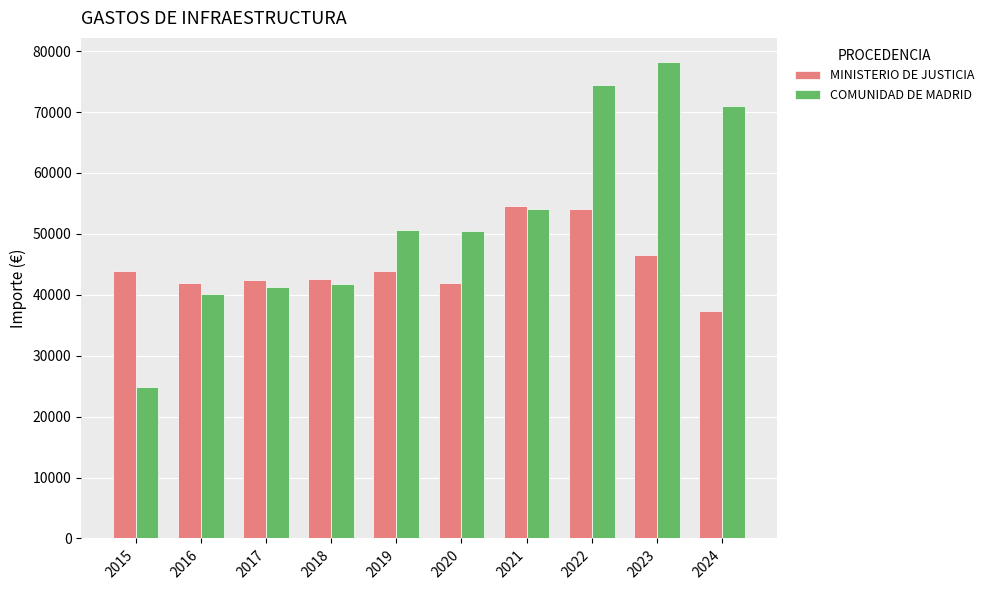

Which series has the widest spread of values?

COMUNIDAD DE MADRID